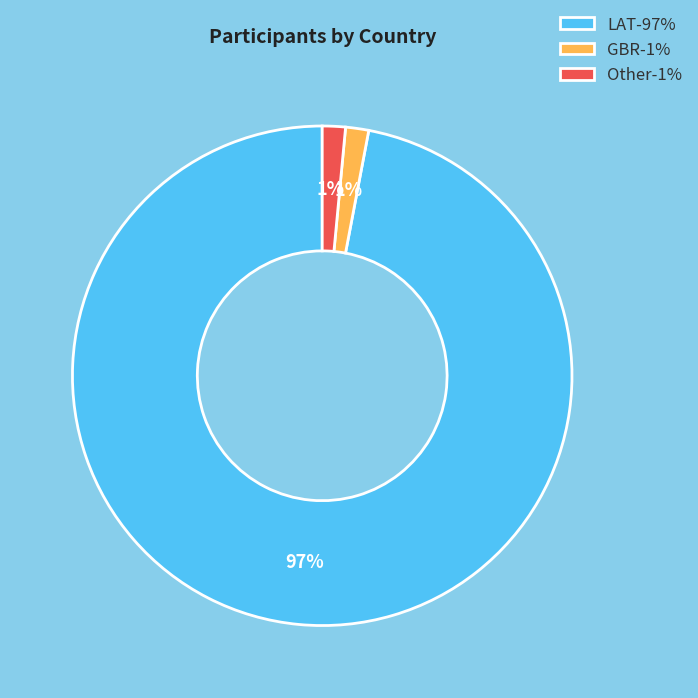

To the nearest percent, what portion does Other represent?

1%